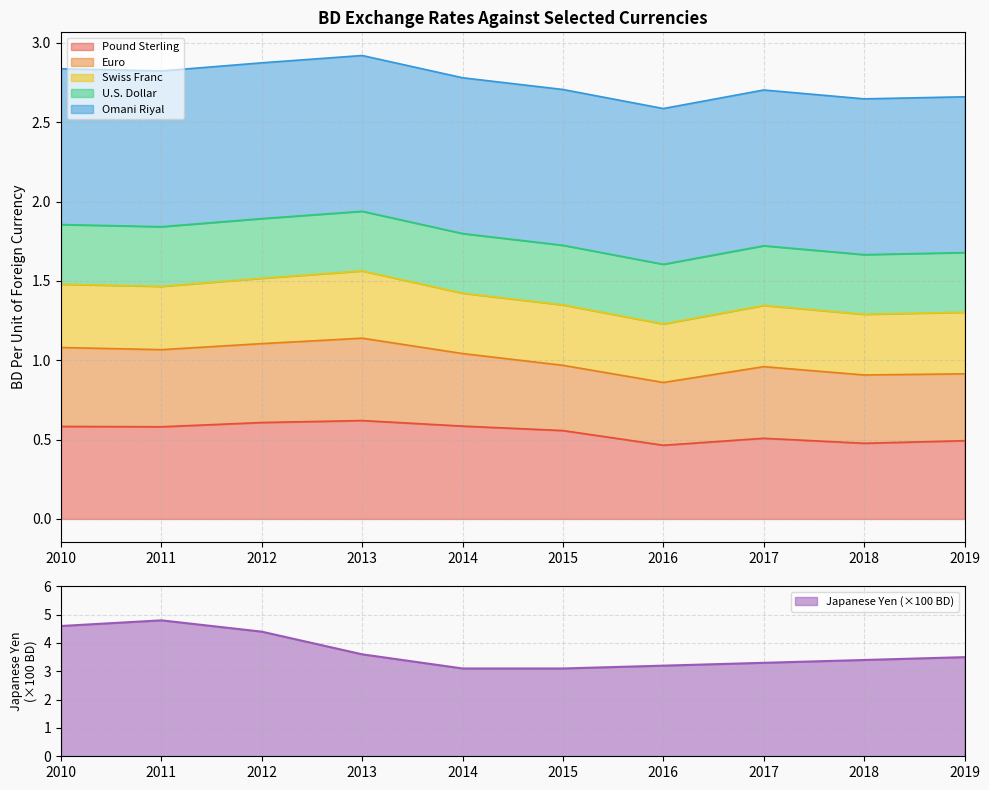

Where is the first local minimum for Euro?

2011